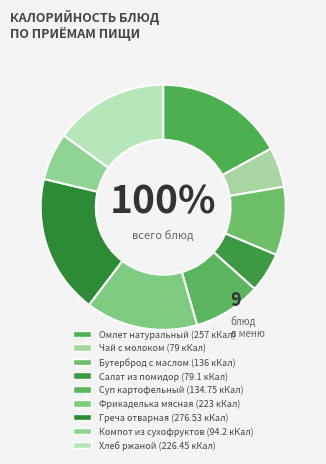

What is the total percentage of Салат из помидор and Компот из сухофруктов?

11.5%